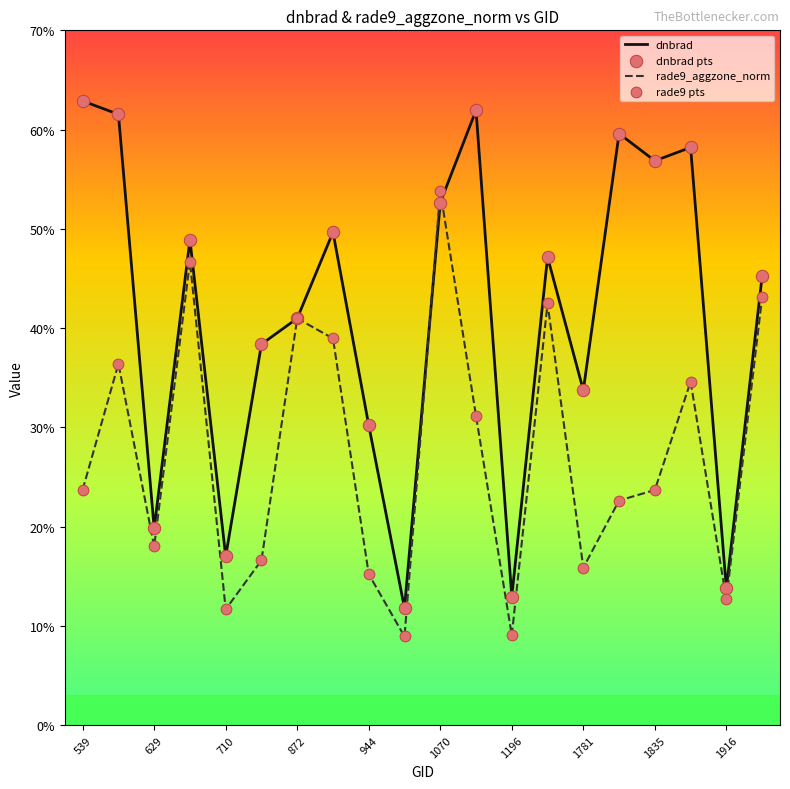

What is the minimum value shown in the chart?

8.9